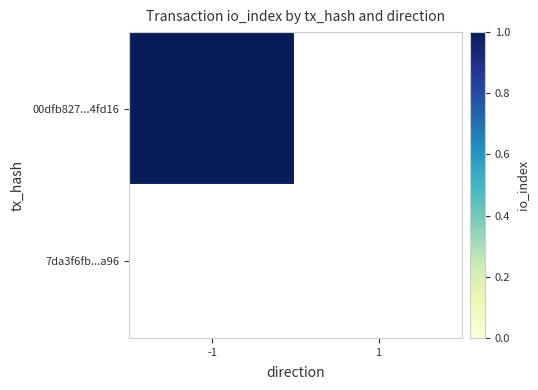

Reading right to left, transcribe all the data shown in this chart.

00dfb827874c8e84c5232b1829217adf1b4fd16: io_index=1	direction=-1
7da3f6fb570b7122d6a84fdde339f2aa7f13a96: io_index=0	direction=1